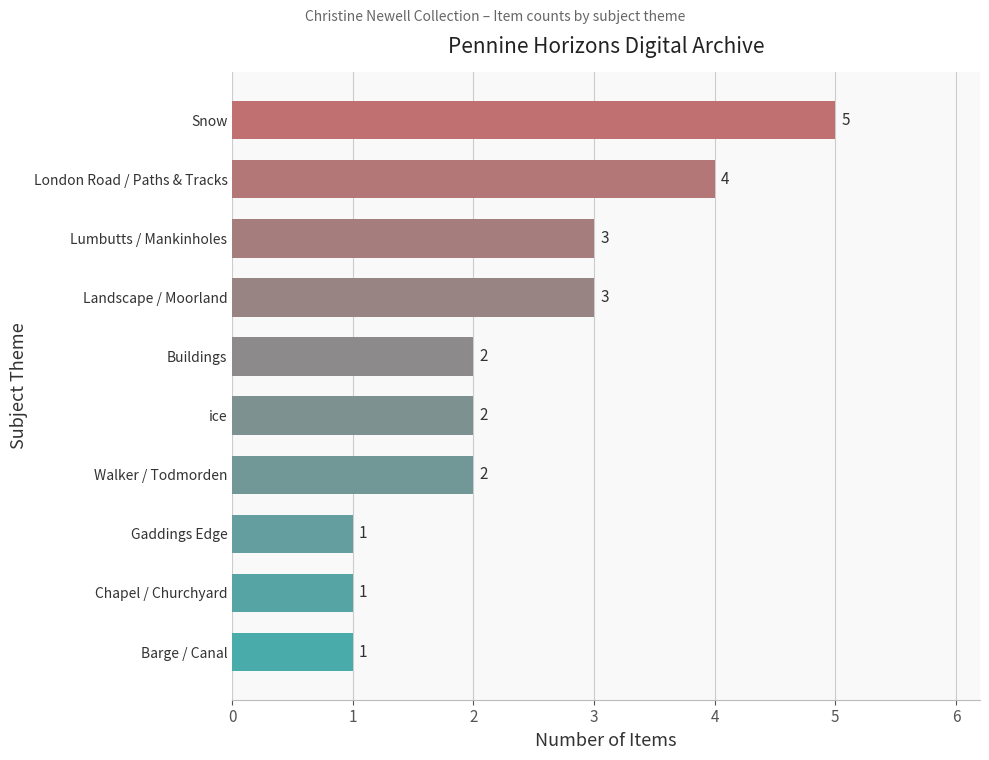

What is the average value?

2